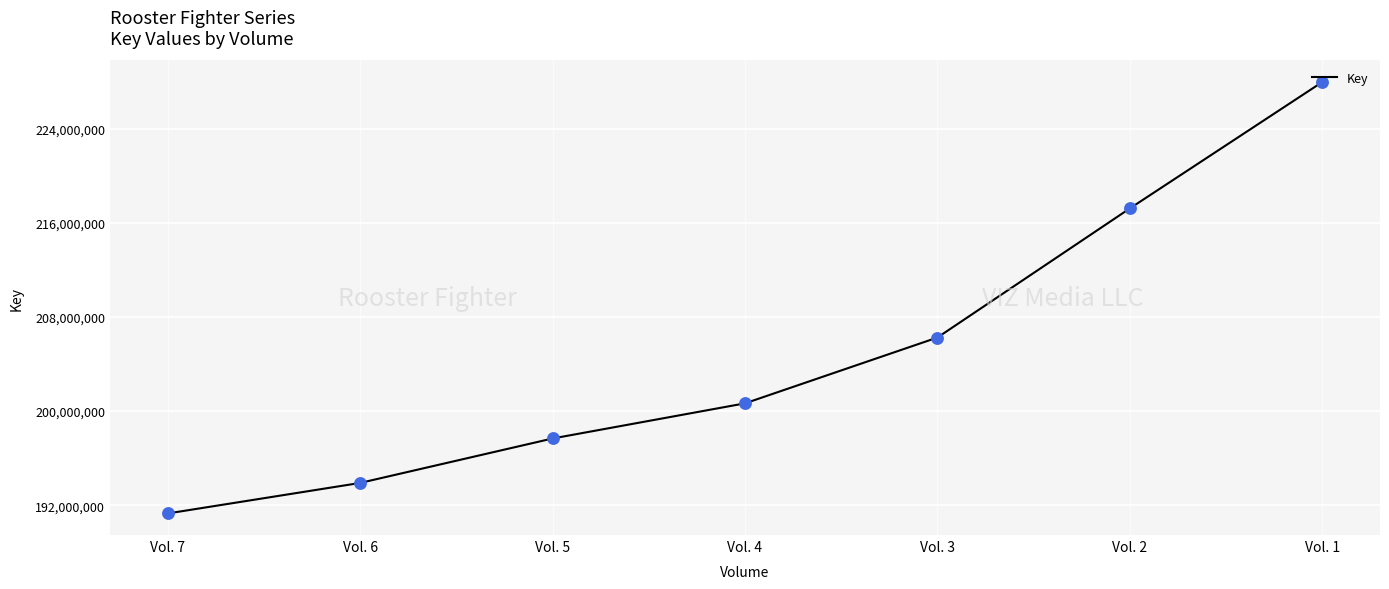

What is the change in value from Vol. 4 to Vol. 2?

+16560906